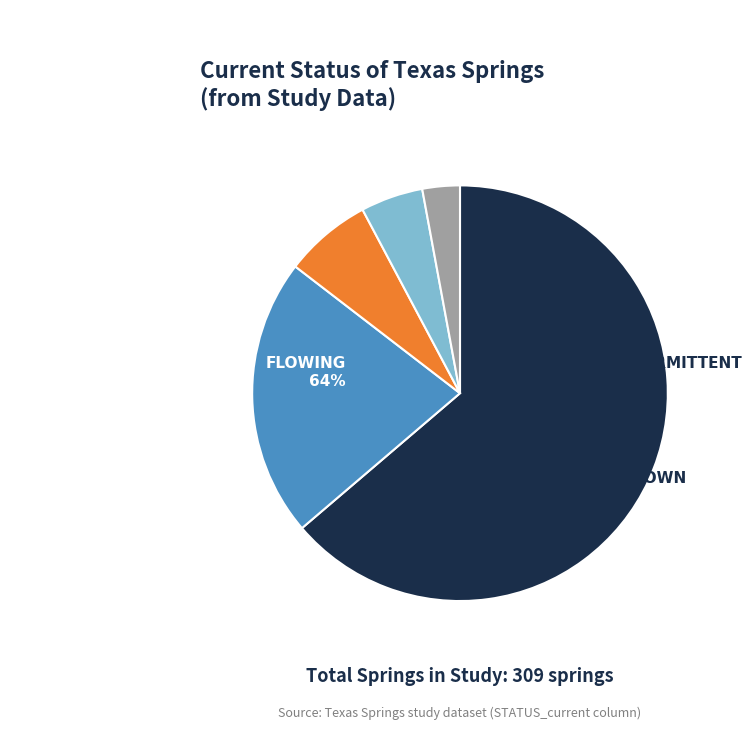

Is there a majority slice in this chart?

Yes